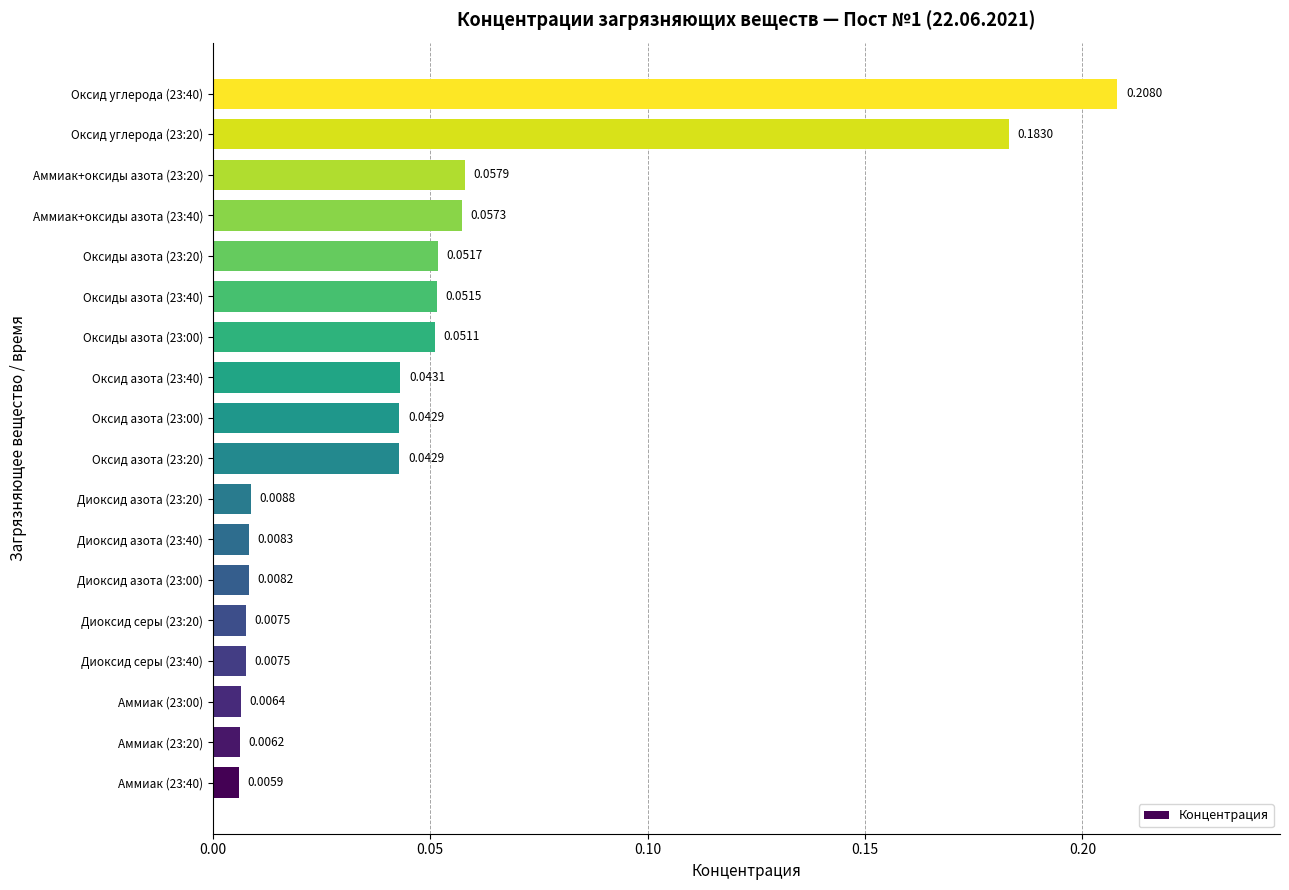

What is the sum of all values?

0.8